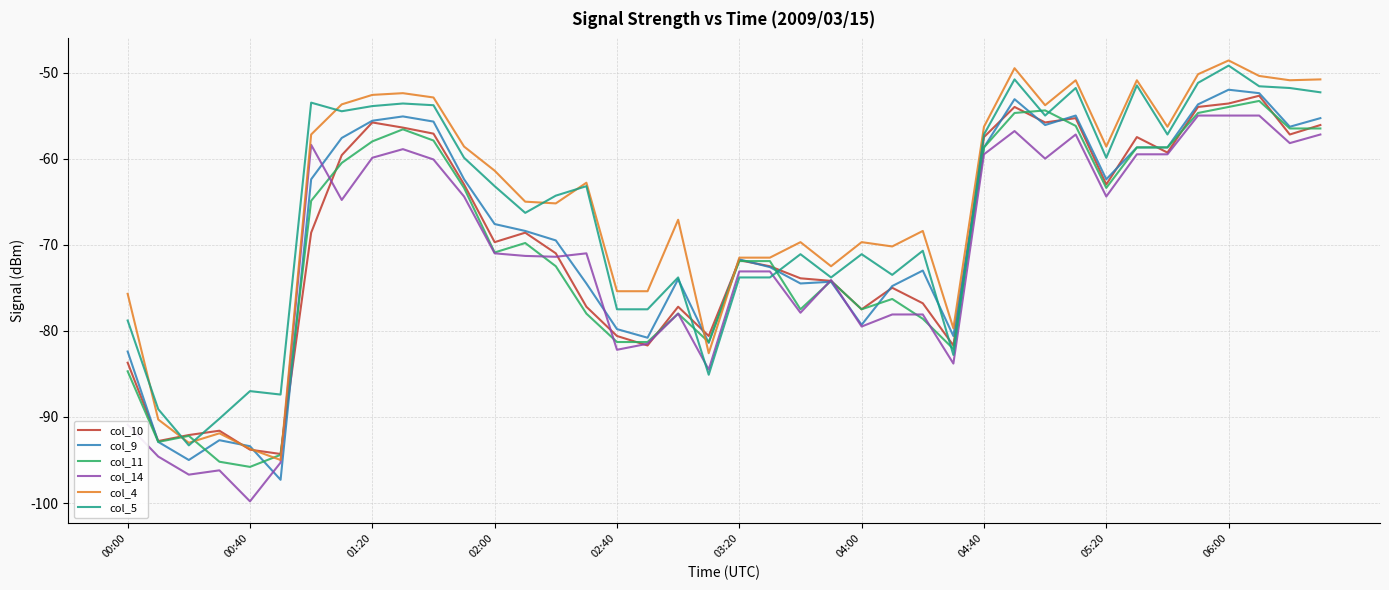

What is the highest value of the col_9 series?

-52.0